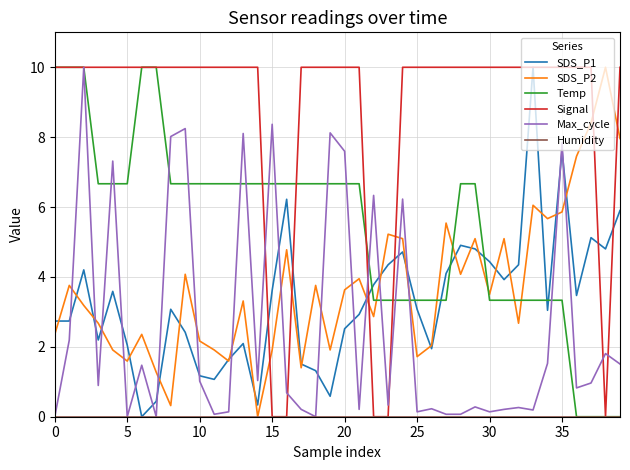

Which series has the largest total across all categories?

Signal